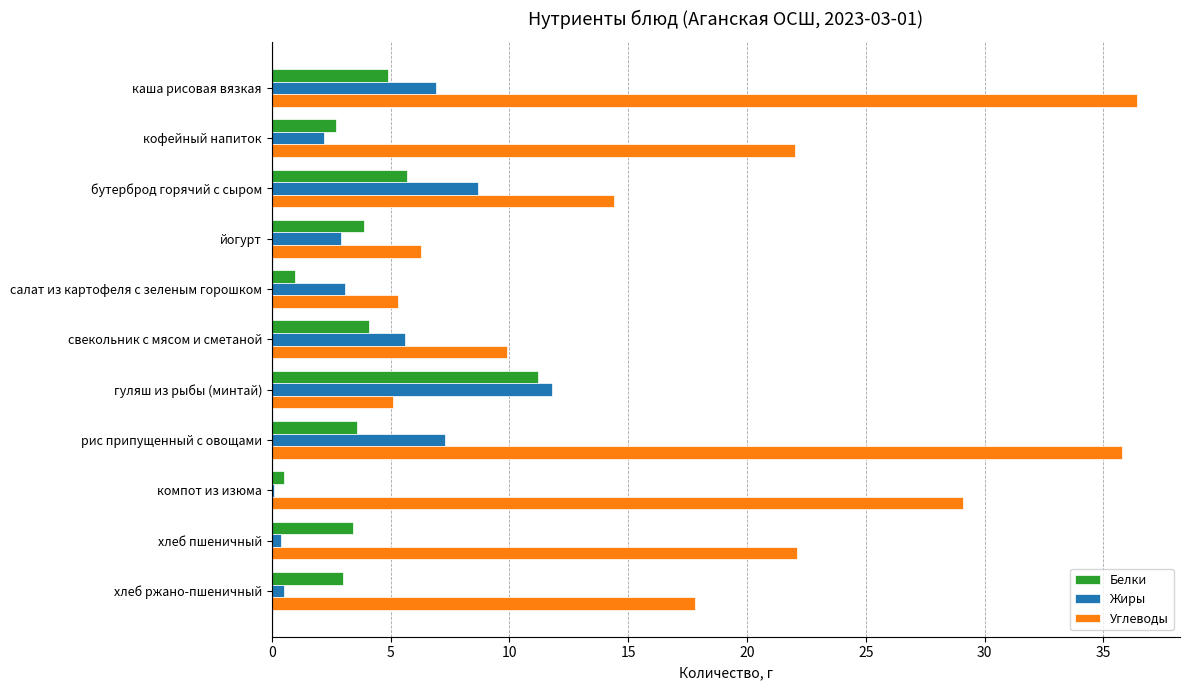

The value of Углеводы at компот из изюма is 13.4. True or false?

False